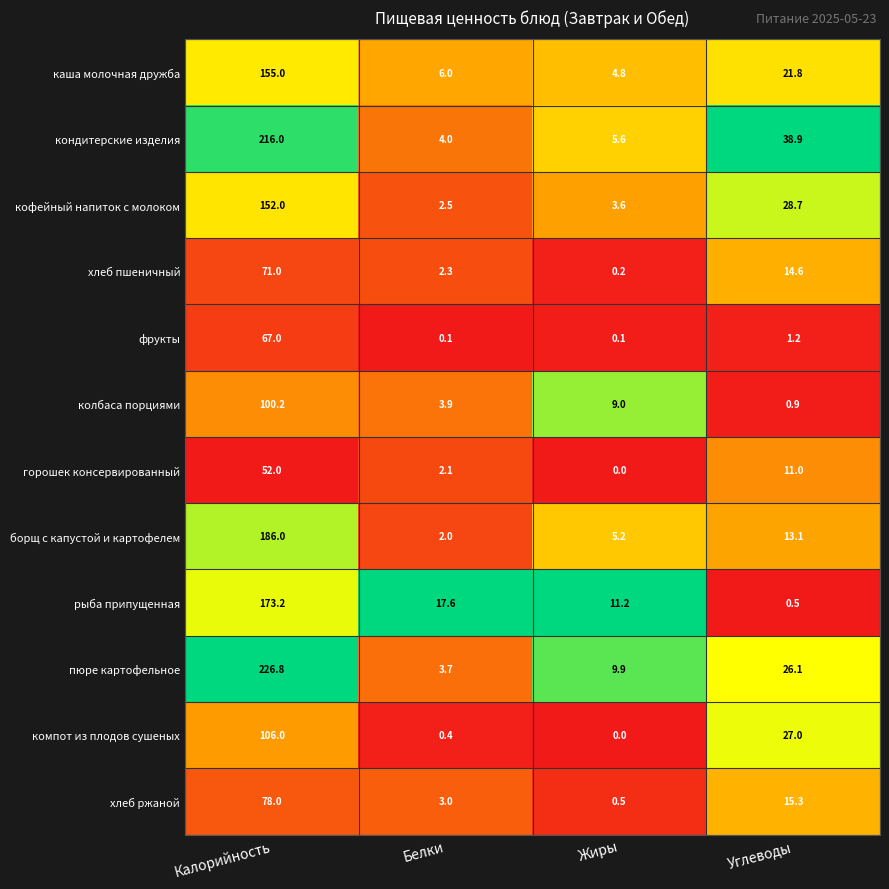

The хлеб ржаной series shows 3.0 at Белки. True or false?

True